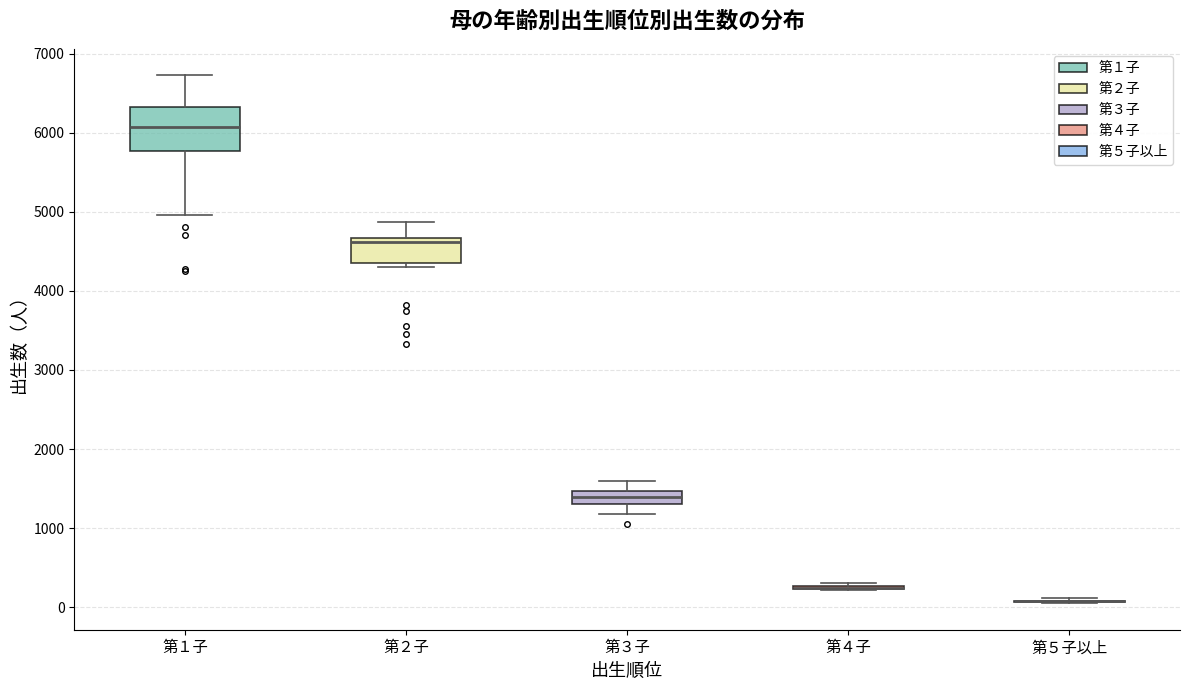

Comparing the boxes themselves (not the whiskers), which one is the tallest?

第１子